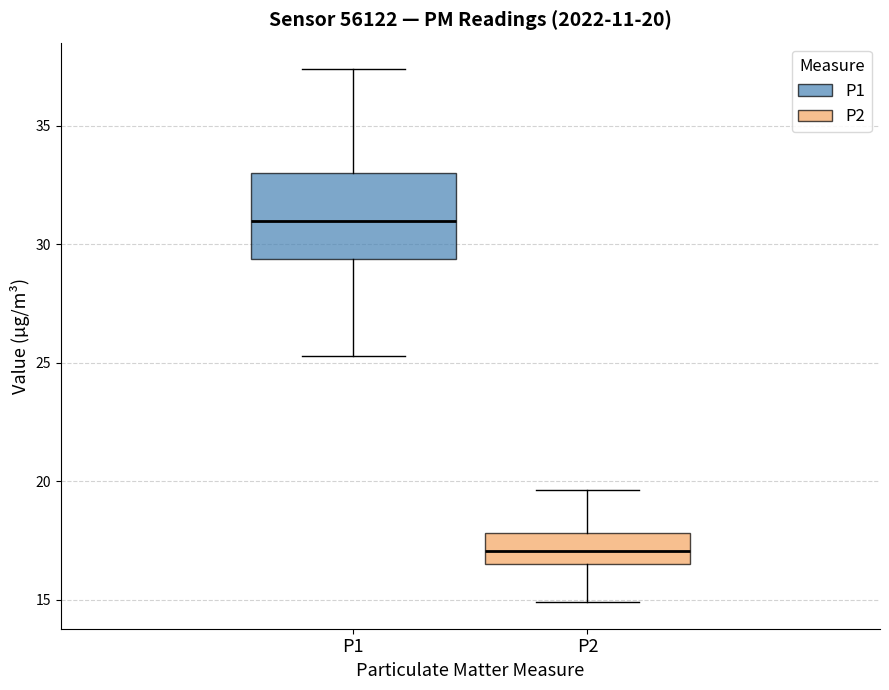

Comparing the boxes themselves (not the whiskers), which one is the tallest?

P1